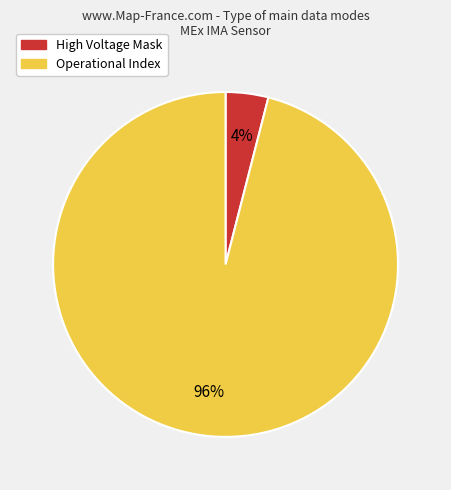

To the nearest percent, what is the average slice percentage?

50%